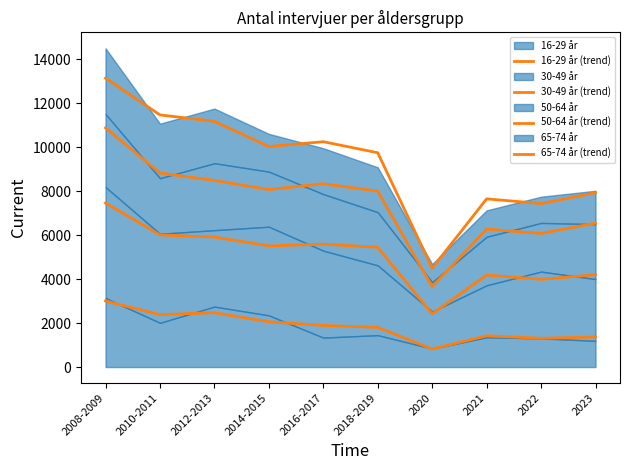

How many distinct data groups are displayed?

4